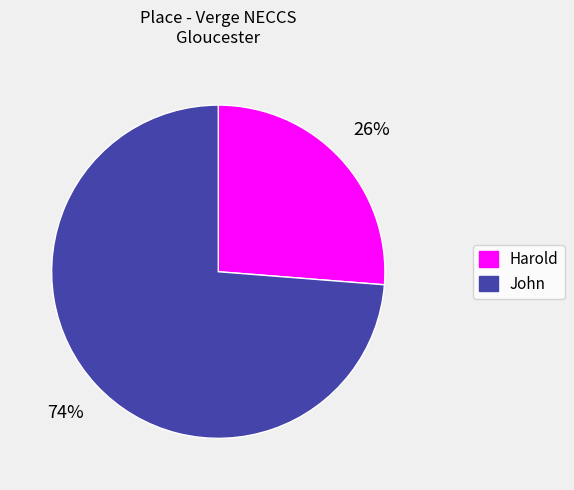

True or false: John accounts for 74% of the total.

True